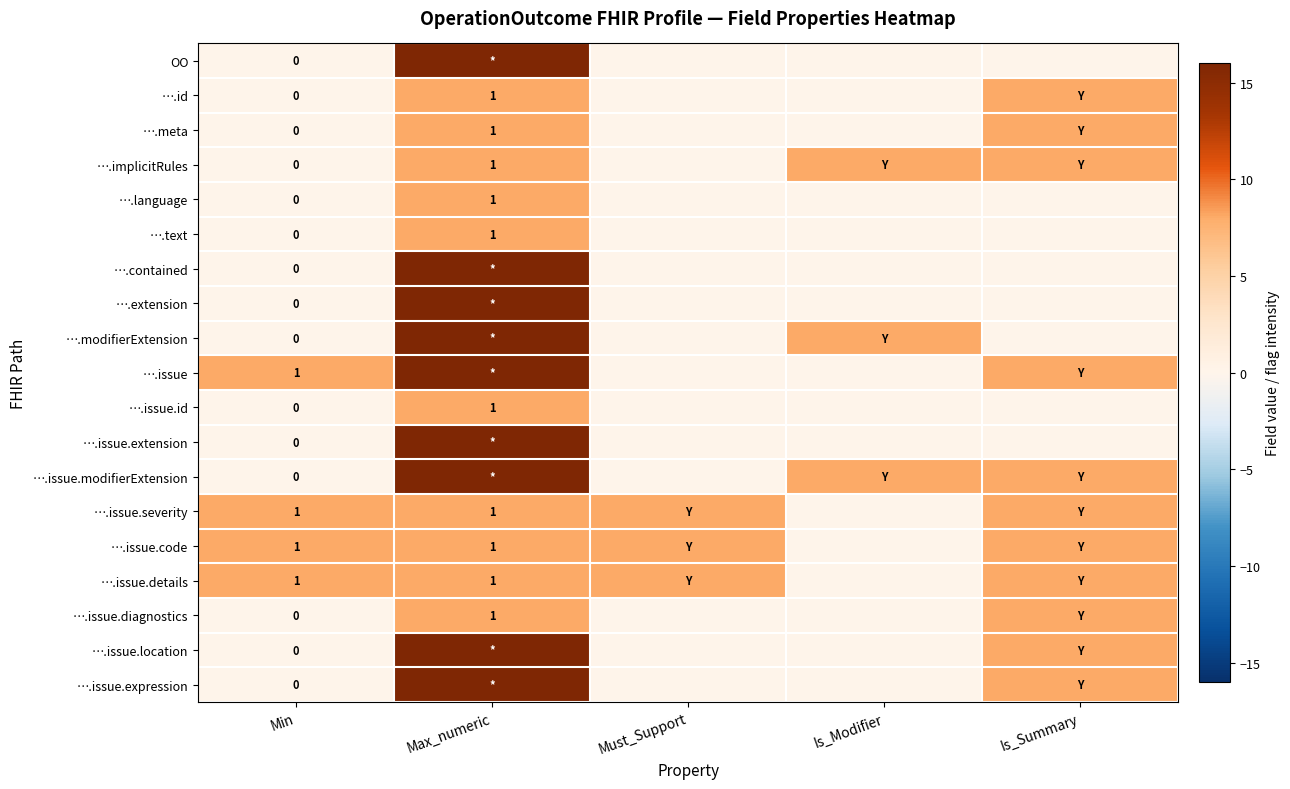

What is the difference between the maximum and minimum values in the ….implicitRules series?

8